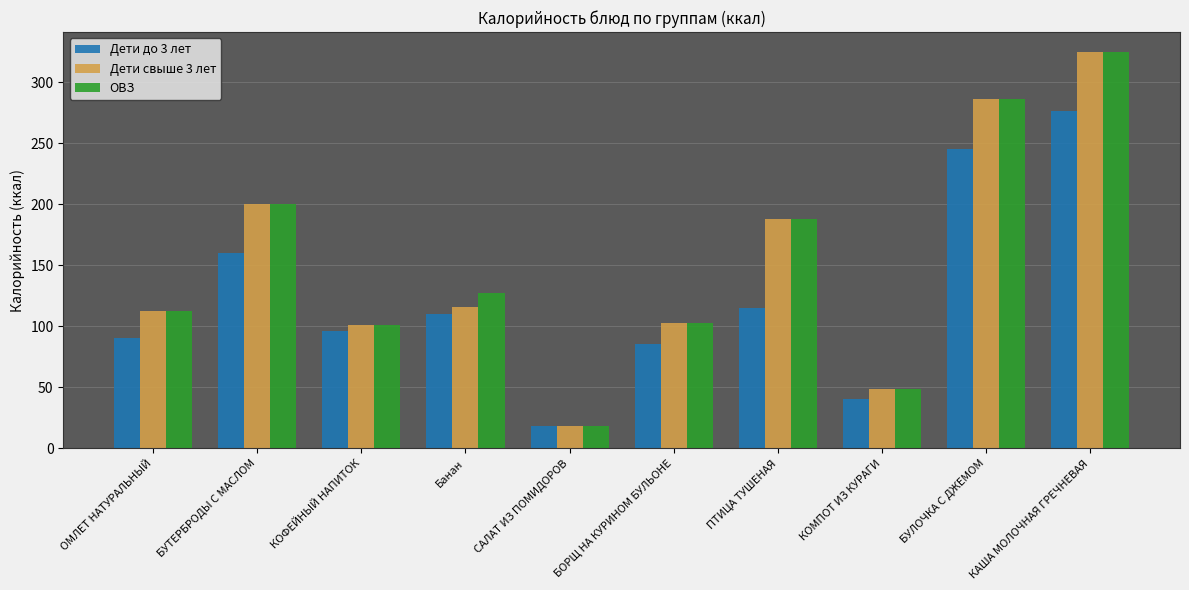

Which category has the highest value across all series?

КАША МОЛОЧНАЯ ГРЕЧНЕВАЯ